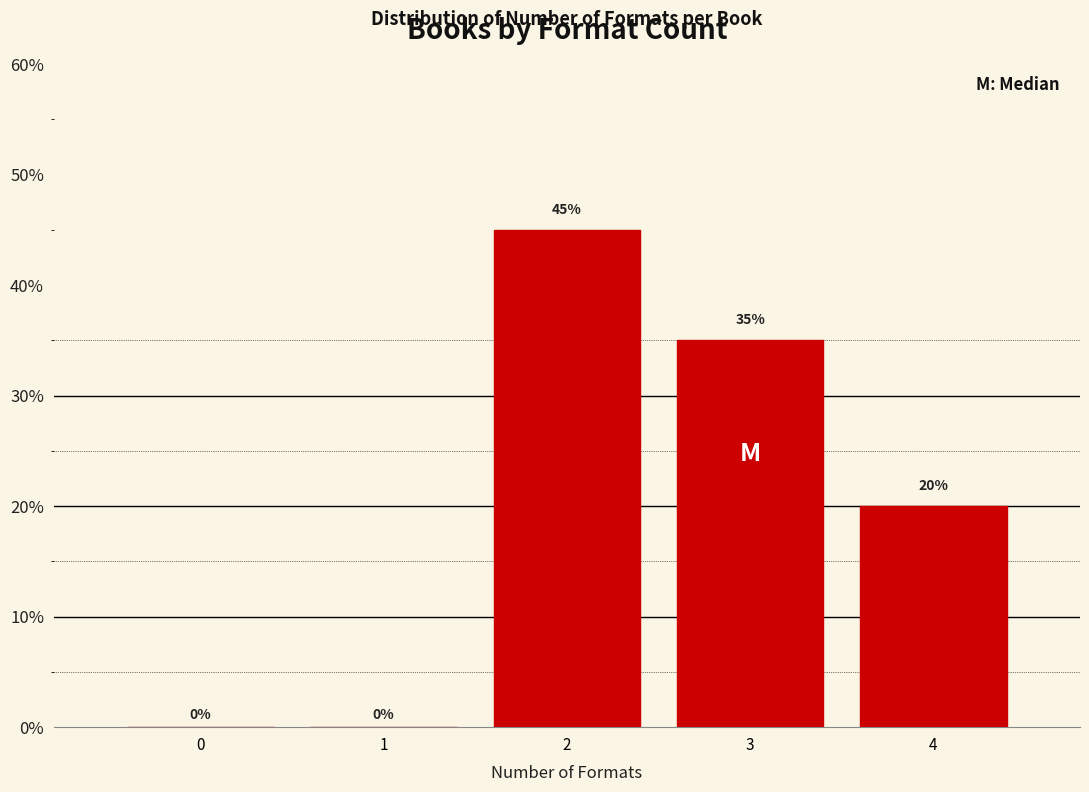

Reading right to left, extract all data points from this chart.

4=20	3=35	2=45	1=0	0=0